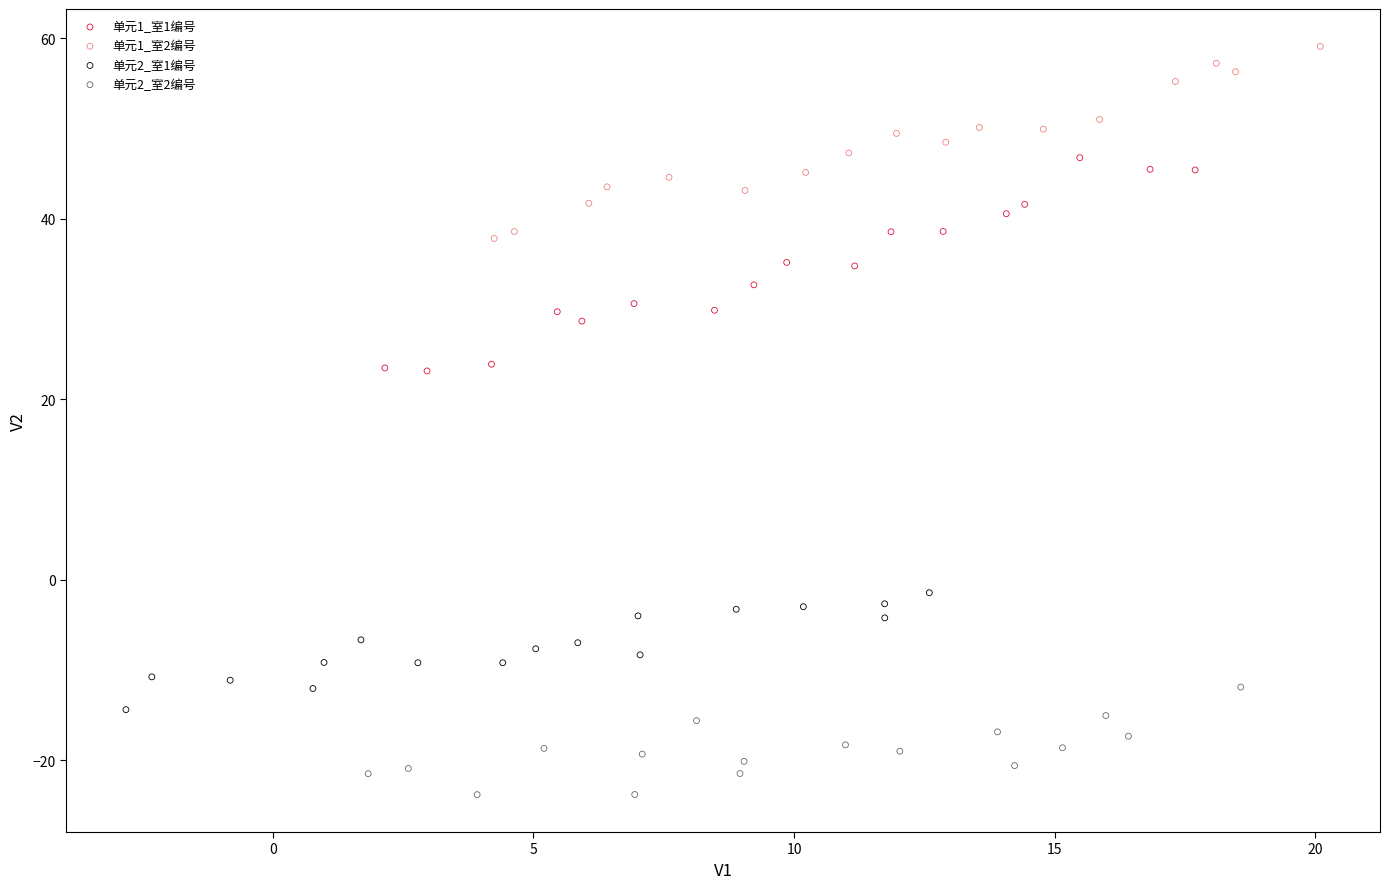

Which series contains the lowest Y value?

单元2_室2编号